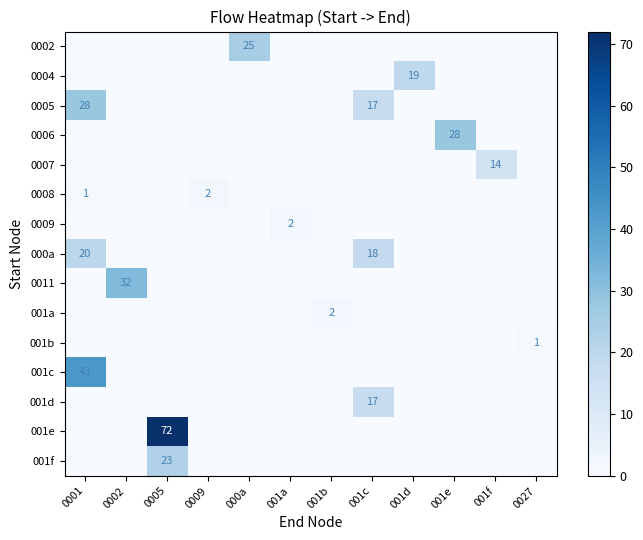

True or false: 001a has a value of 3 at 001b.

False